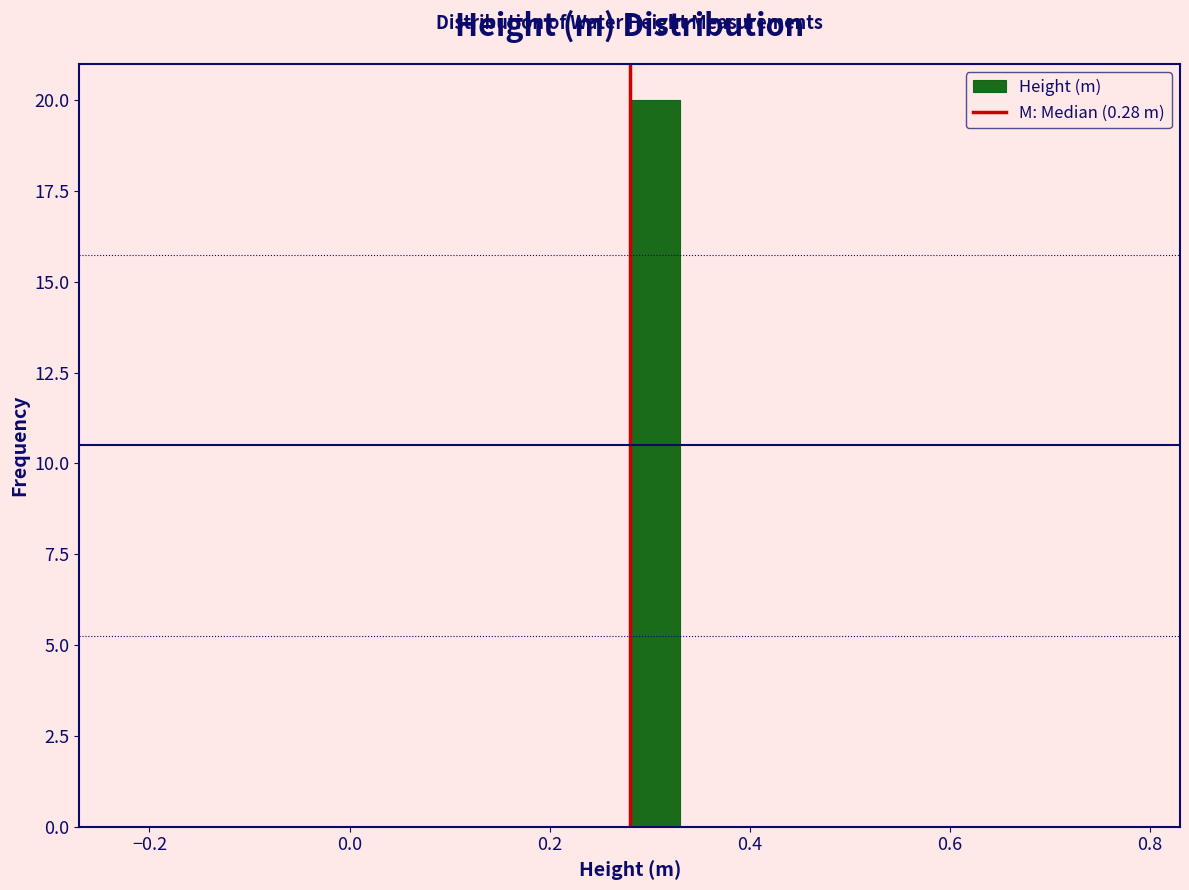

Around what value on the x-axis is the tallest bar? Give the approximate position of its centre, as read against the axis.

0.30